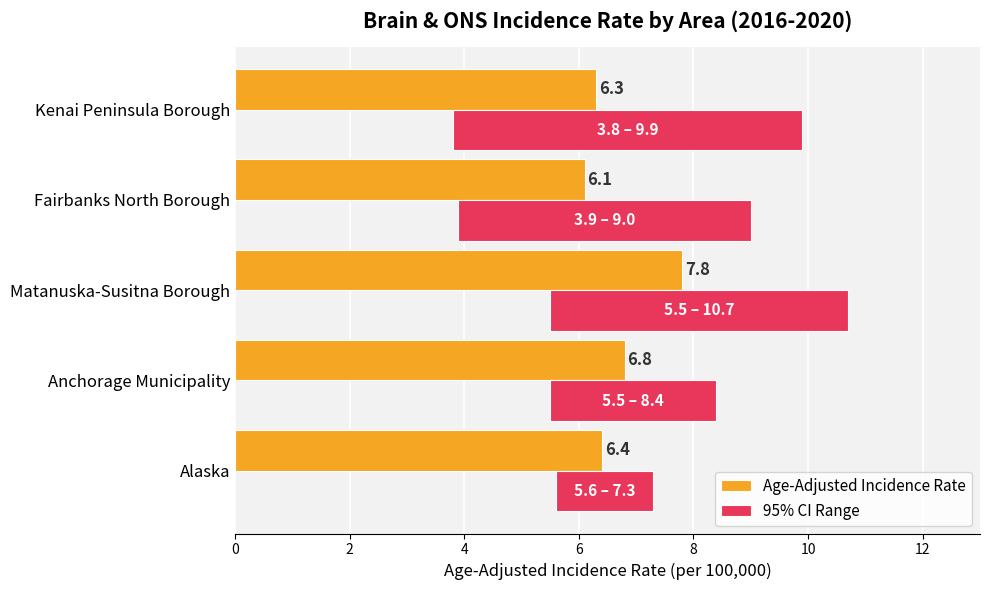

What is the total value across all series at Matanuska-Susitna Borough?

13.0